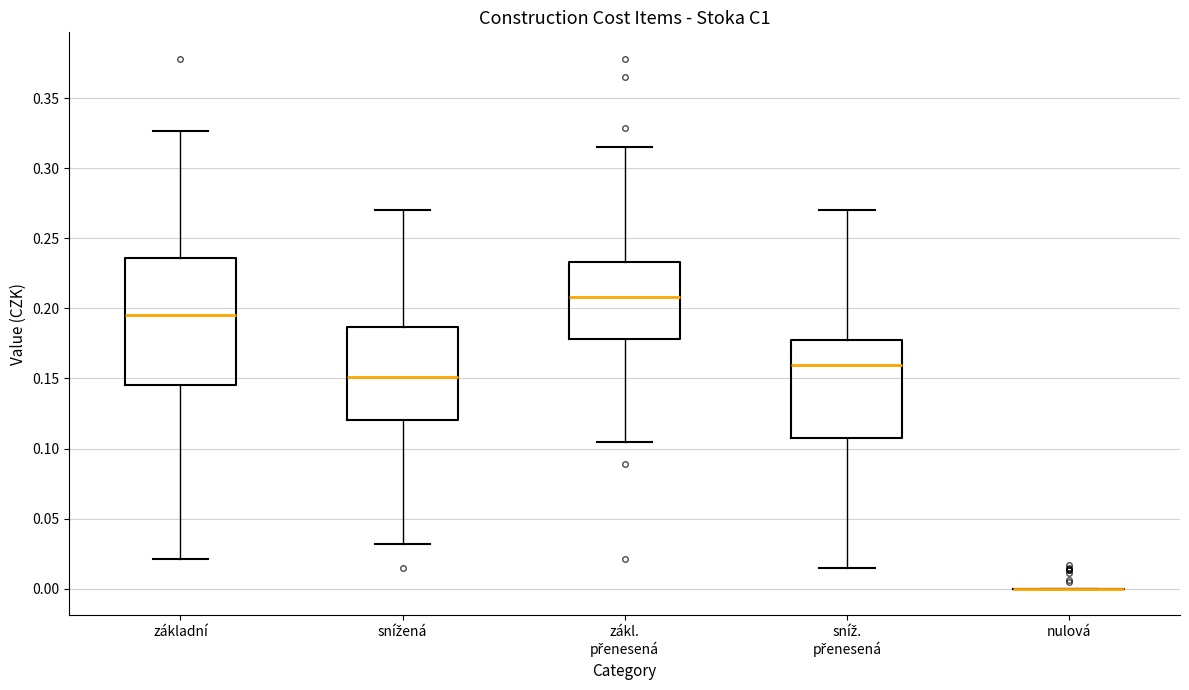

Where does the upper whisker of the box for snížená end on the y-axis? The values are not printed on the chart, so give them approximately, as read against the axis.

0.270